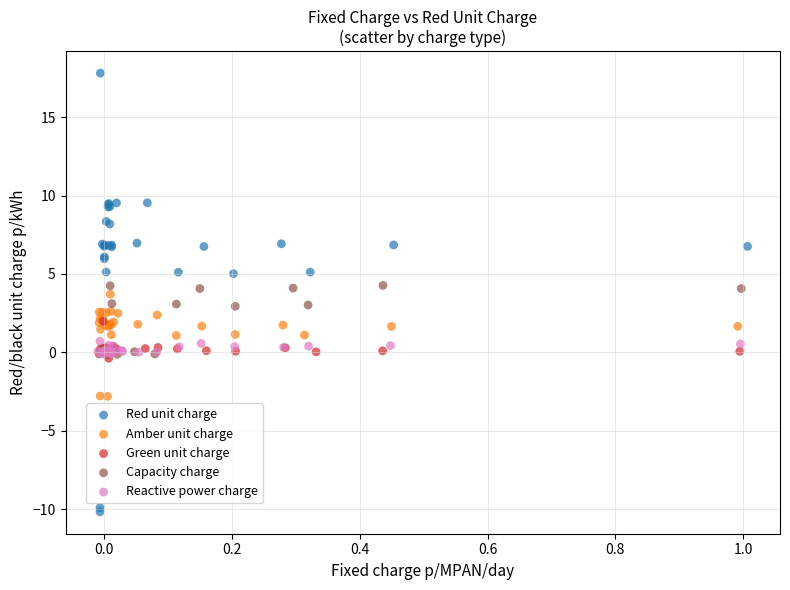

Which series reaches the minimum Y coordinate?

Red unit charge